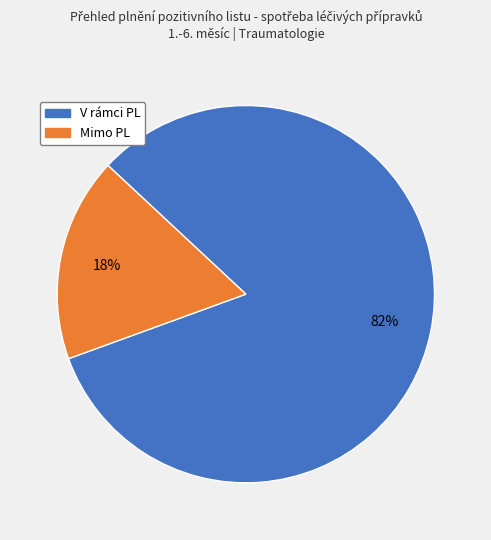

To the nearest percent, what is the combined percentage of V rámci PL and Mimo PL?

100%